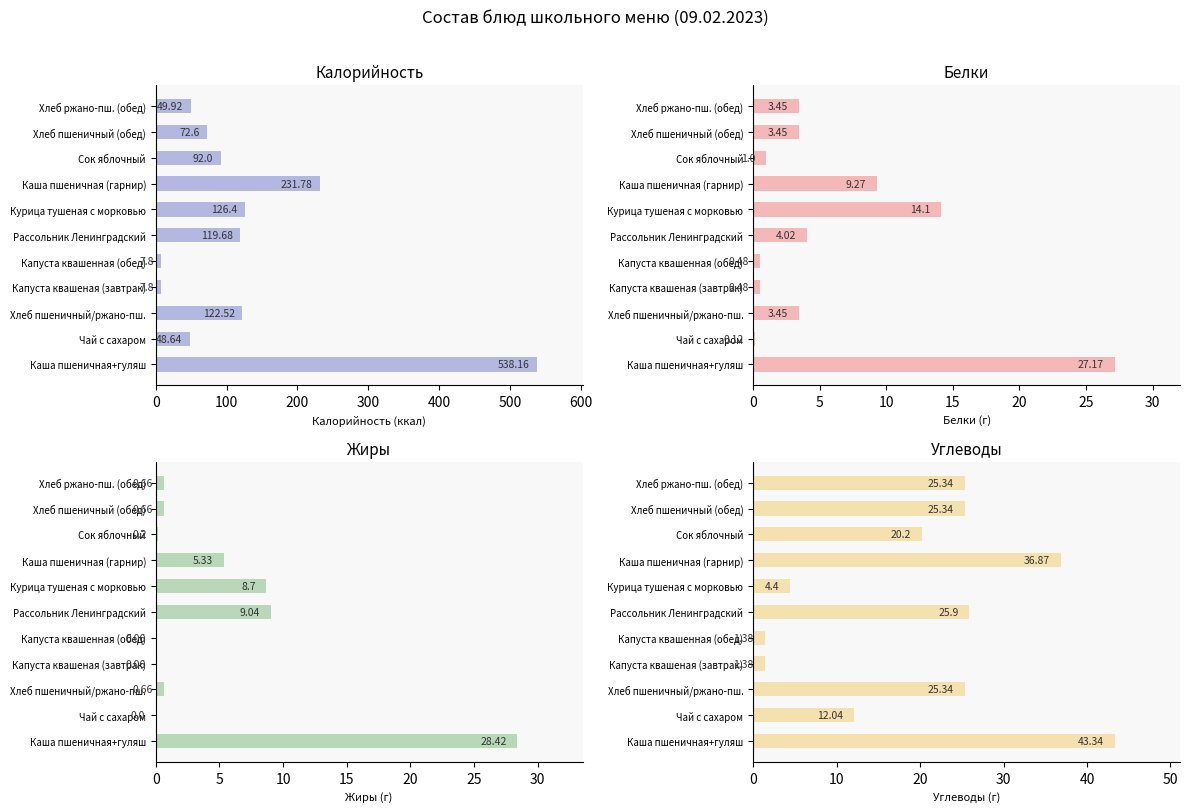

Read the Жиры value at Хлеб пшеничный (обед).

0.7